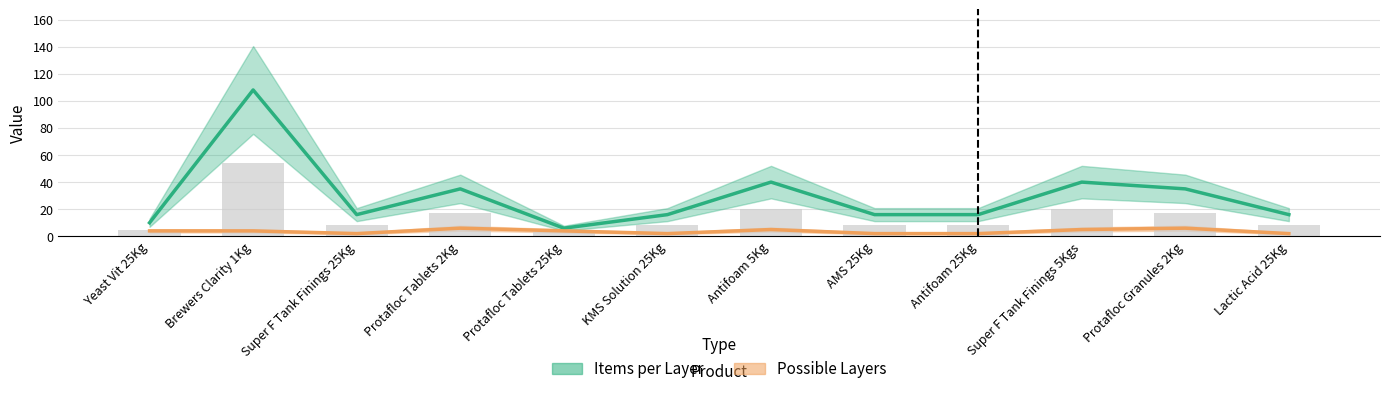

Is it true that Possible Layers equals 6 at Yeast Vit 25Kg?

False